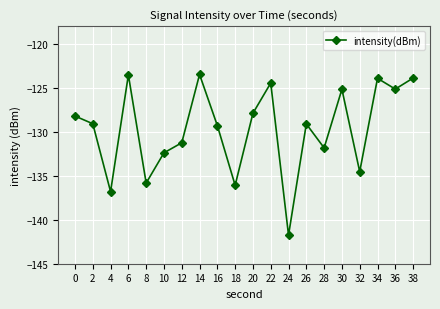

Between 4 and 28, which is larger?

28